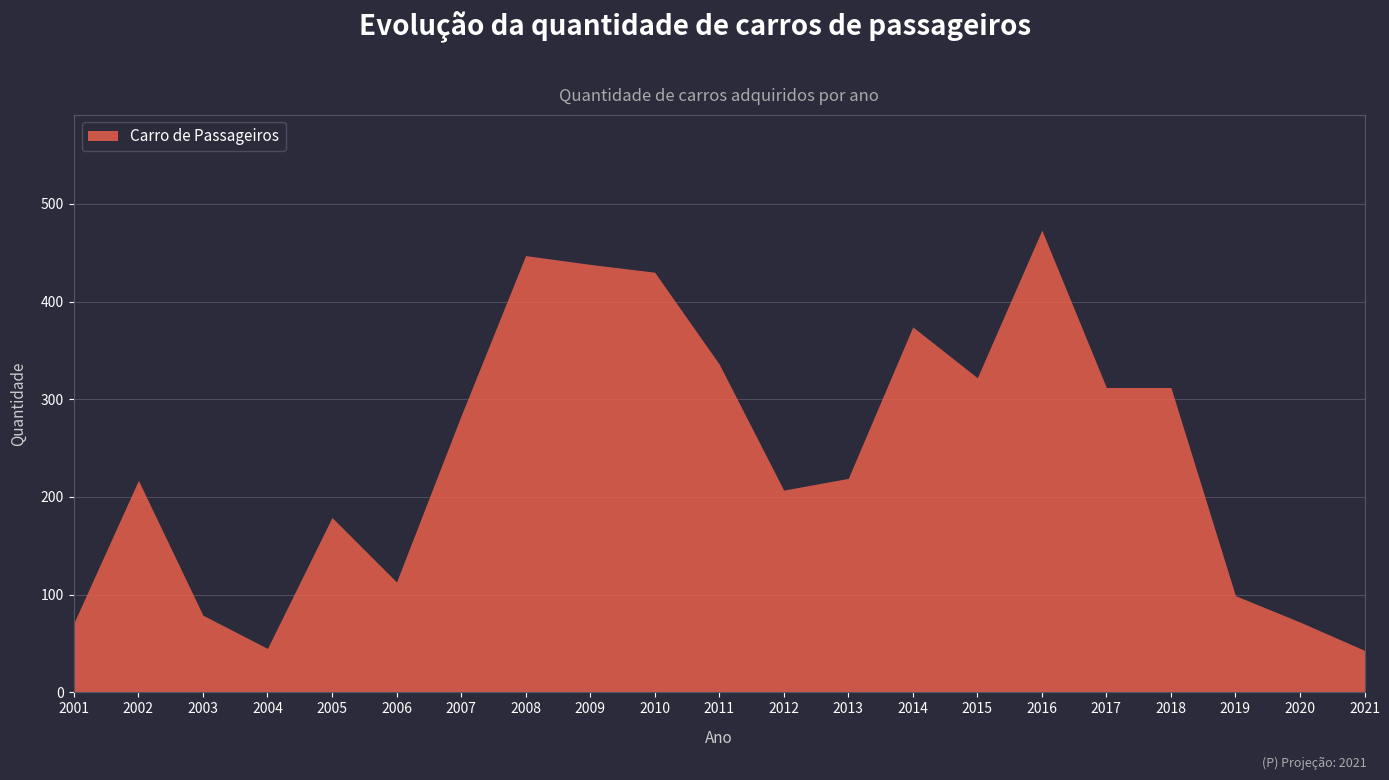

Does the chart have visible grid lines?

Yes